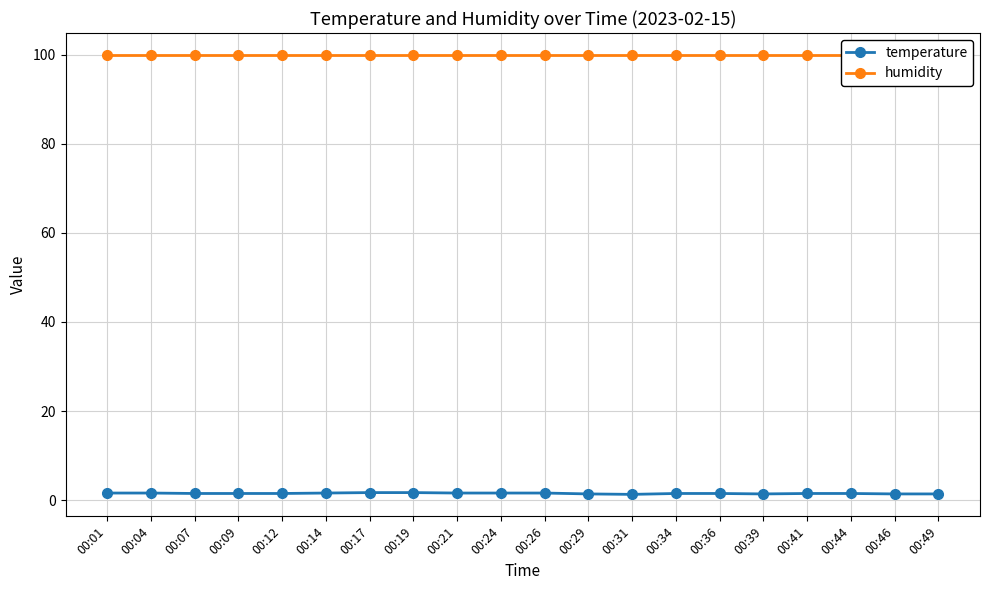

What are all the series names shown in the legend?

temperature, humidity